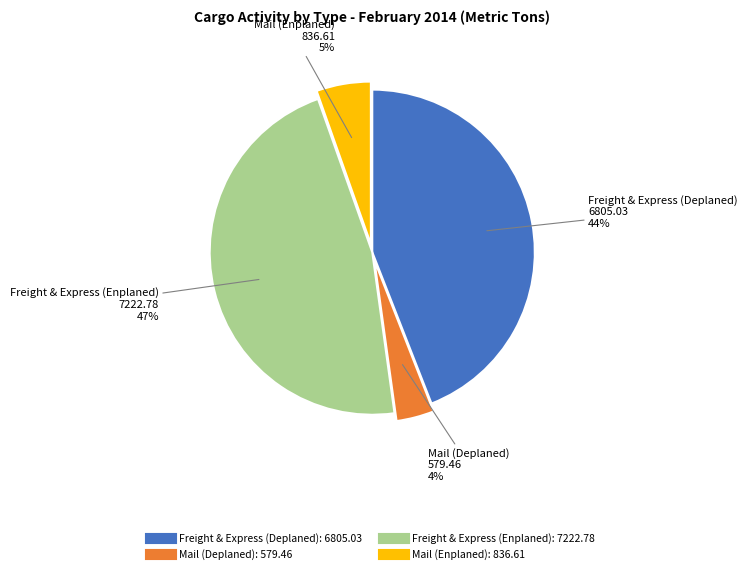

Which slice is the smallest?

Mail (Deplaned)